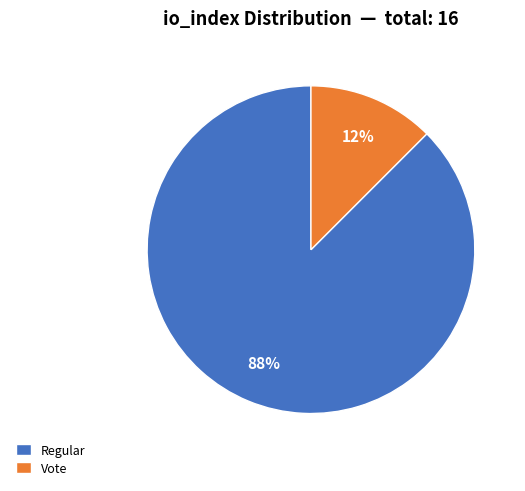

To the nearest percent, what is the average slice percentage?

50%